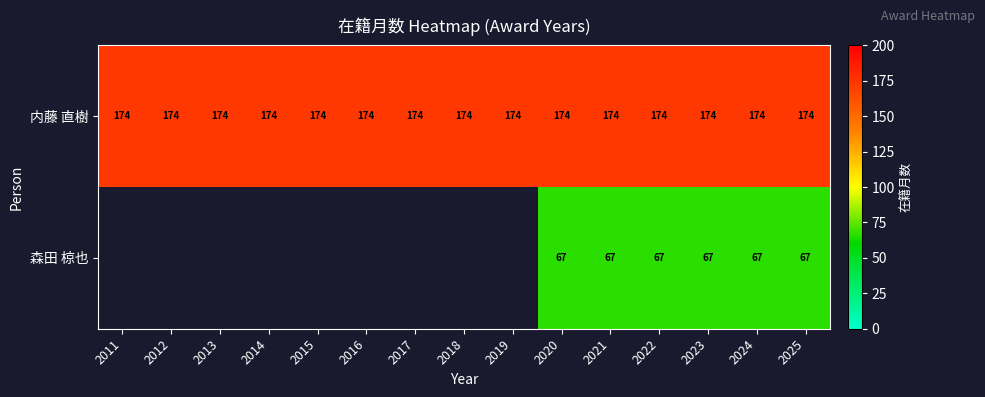

What is the difference between the highest and lowest values at 2025?

107